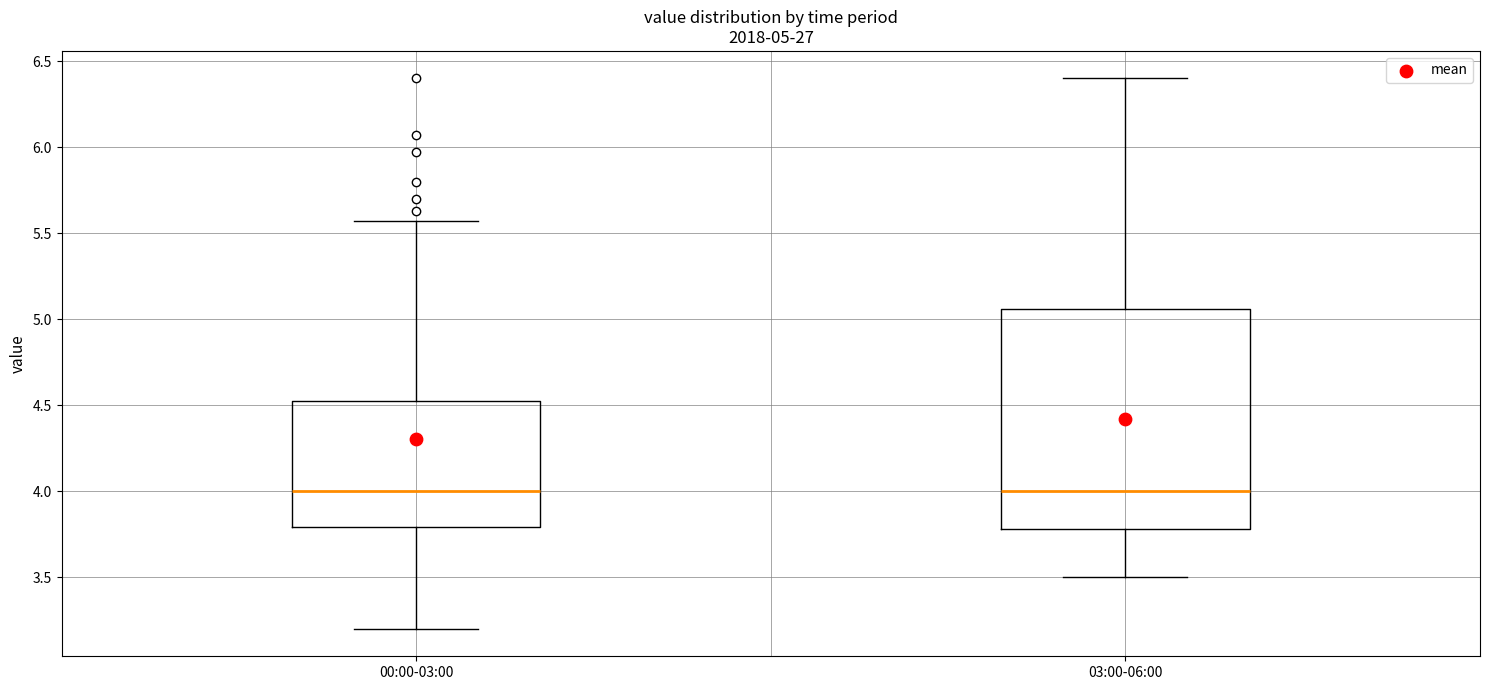

Comparing the boxes themselves (not the whiskers), which one is the tallest?

03:00-06:00